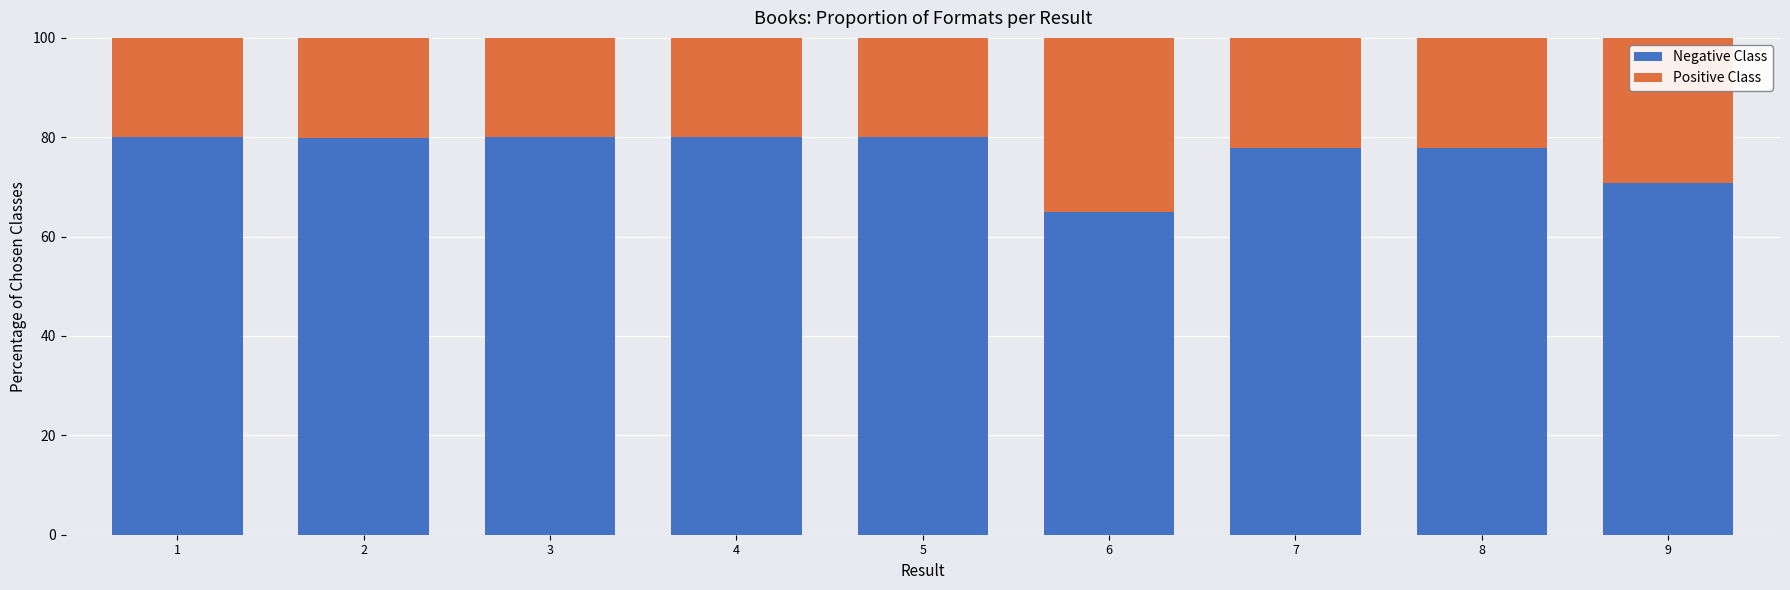

What is the sum of the Negative Class values at 8 and 3?

157.7